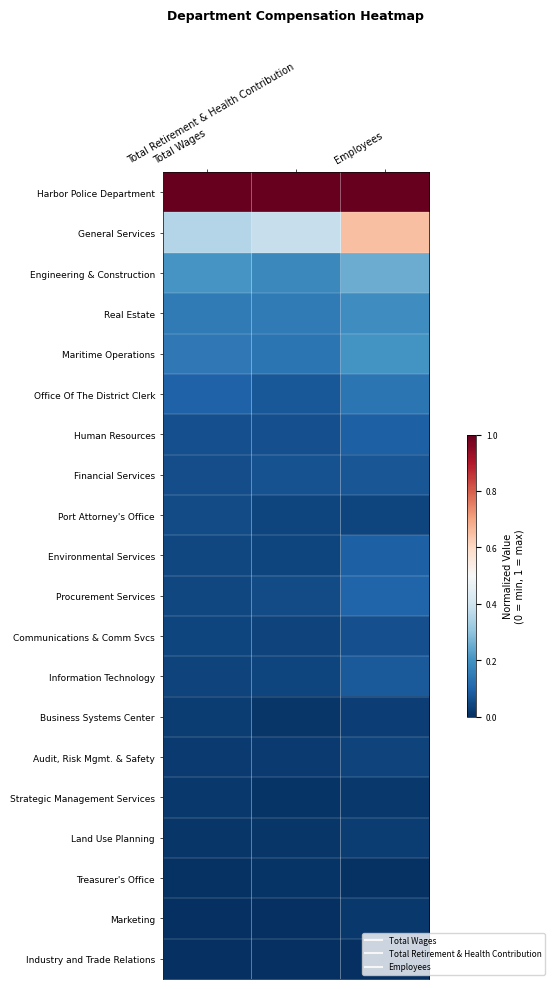

At Total Retirement & Health Contribution, list the series in order from smallest to largest.

Industry and Trade Relations, Marketing, Strategic Management Services, Treasurer's Office, Land Use Planning, Business Systems Center, Audit, Risk Mgmt. & Safety, Communications & Comm Svcs, Information Technology, Environmental Services, Port Attorney's Office, Procurement Services, Human Resources, Financial Services, Office Of The District Clerk, Maritime Operations, Real Estate, Engineering & Construction, General Services, Harbor Police Department